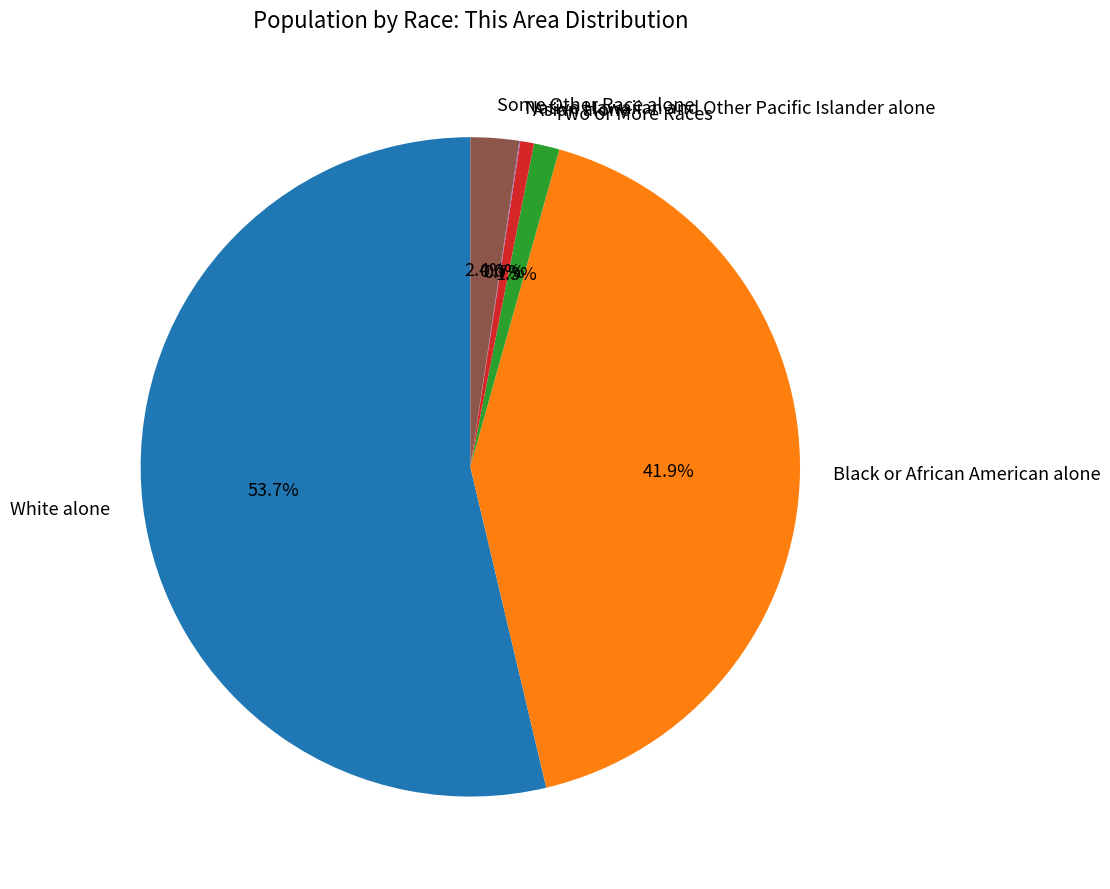

What percentage is NOT represented by White alone?

46.3%